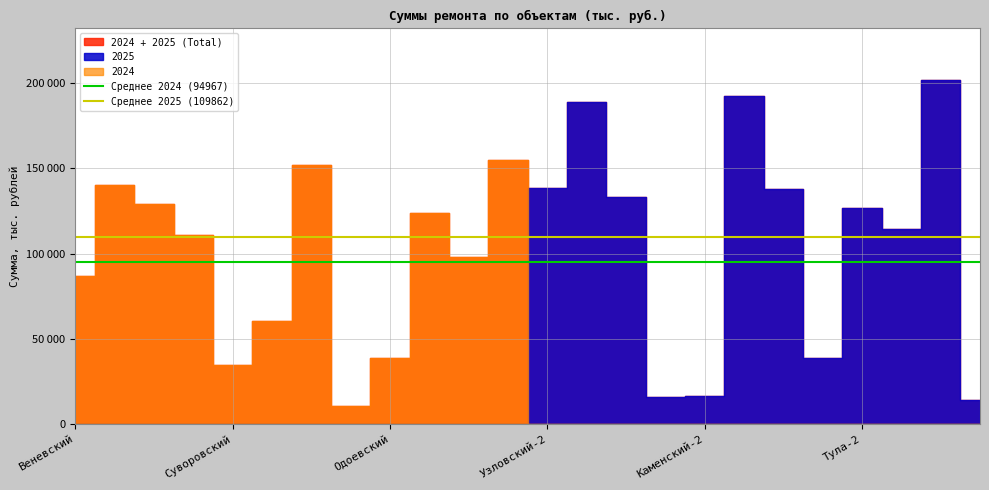

The value of Среднее 2025 (109862) at Веневский is 109862.4. True or false?

True